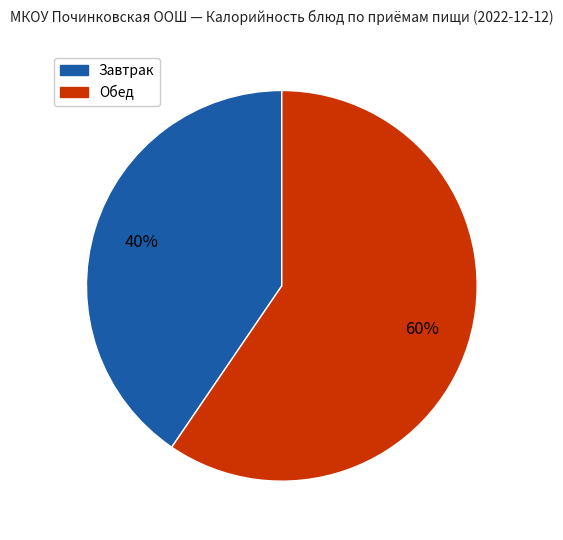

Is there any slice that represents more than half of the pie?

Yes